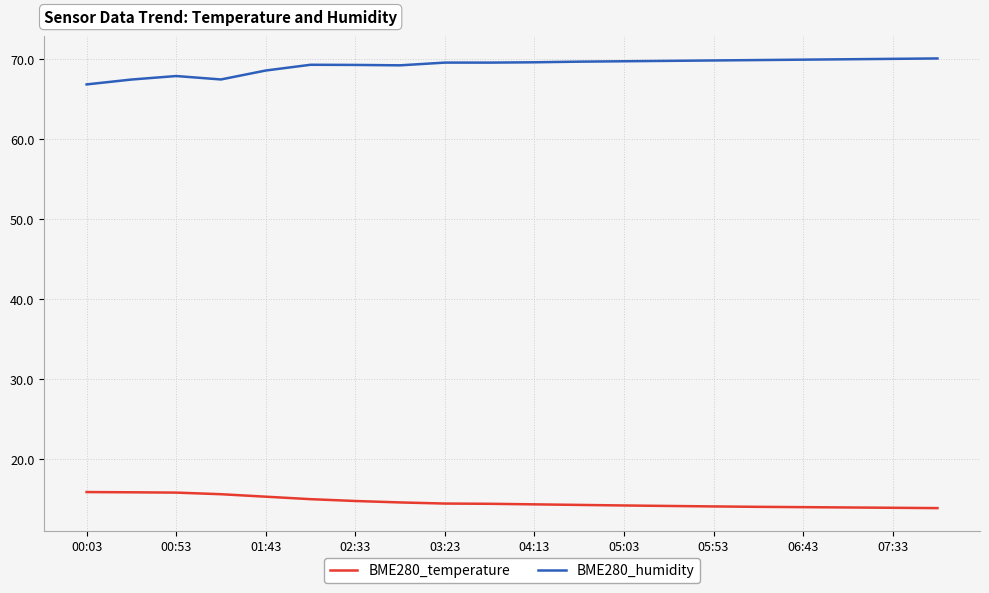

What is the smallest value displayed?

13.8